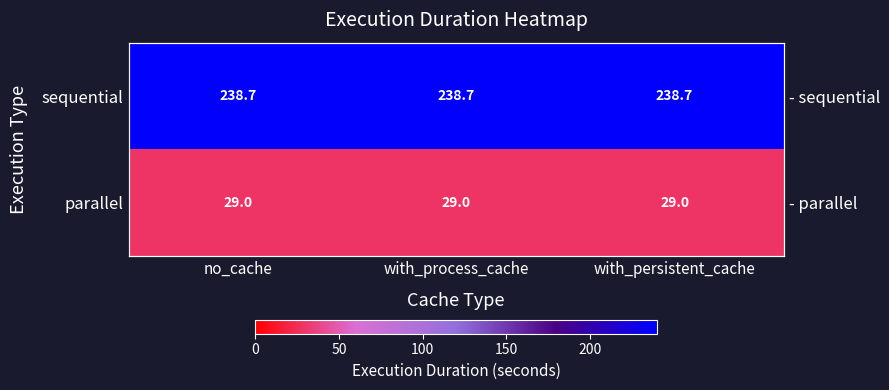

What is the maximum value shown in the chart?

238.7